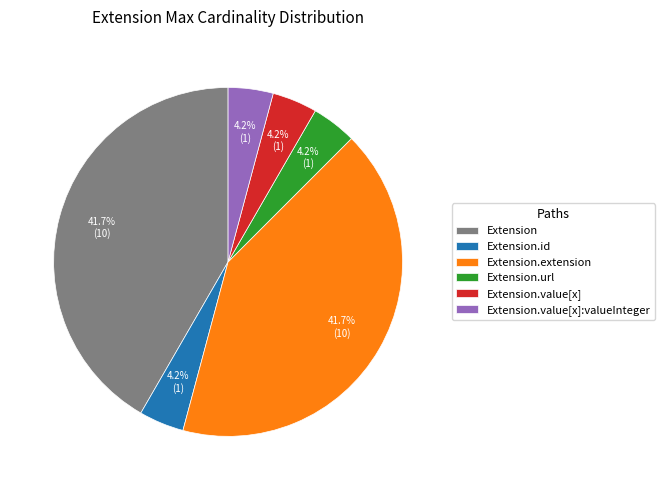

How many segments does this pie chart have?

6